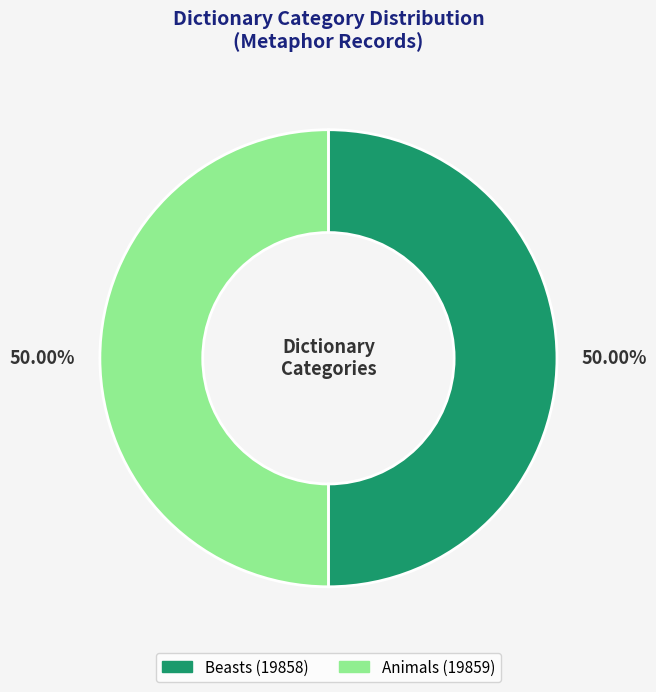

Approximately how many times larger is the value at Animals compared to Beasts?

1.0